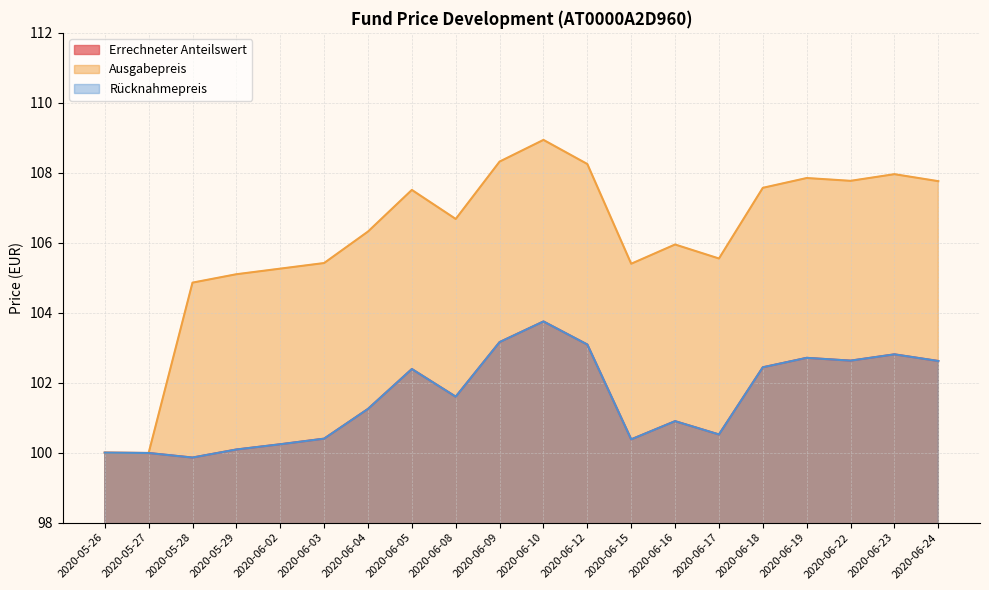

Reading left to right, transcribe all the data shown in this chart.

Errechneter Anteilswert: 2020-05-26=100.0	2020-05-27=100.0	2020-05-28=99.9	2020-05-29=100.1	2020-06-02=100.2	2020-06-03=100.4	2020-06-04=101.2	2020-06-05=102.4	2020-06-08=101.6	2020-06-09=103.2	2020-06-10=103.8	2020-06-12=103.1	2020-06-15=100.4	2020-06-16=100.9	2020-06-17=100.5	2020-06-18=102.4	2020-06-19=102.7	2020-06-22=102.6	2020-06-23=102.8	2020-06-24=102.6
Ausgabepreis: 2020-05-26=100.0	2020-05-27=100.0	2020-05-28=104.9	2020-05-29=105.1	2020-06-02=105.3	2020-06-03=105.4	2020-06-04=106.3	2020-06-05=107.5	2020-06-08=106.7	2020-06-09=108.3	2020-06-10=108.9	2020-06-12=108.2	2020-06-15=105.4	2020-06-16=106.0	2020-06-17=105.5	2020-06-18=107.6	2020-06-19=107.8	2020-06-22=107.8	2020-06-23=108.0	2020-06-24=107.8
Rücknahmepreis: 2020-05-26=100.0	2020-05-27=100.0	2020-05-28=99.9	2020-05-29=100.1	2020-06-02=100.2	2020-06-03=100.4	2020-06-04=101.2	2020-06-05=102.4	2020-06-08=101.6	2020-06-09=103.2	2020-06-10=103.8	2020-06-12=103.1	2020-06-15=100.4	2020-06-16=100.9	2020-06-17=100.5	2020-06-18=102.4	2020-06-19=102.7	2020-06-22=102.6	2020-06-23=102.8	2020-06-24=102.6